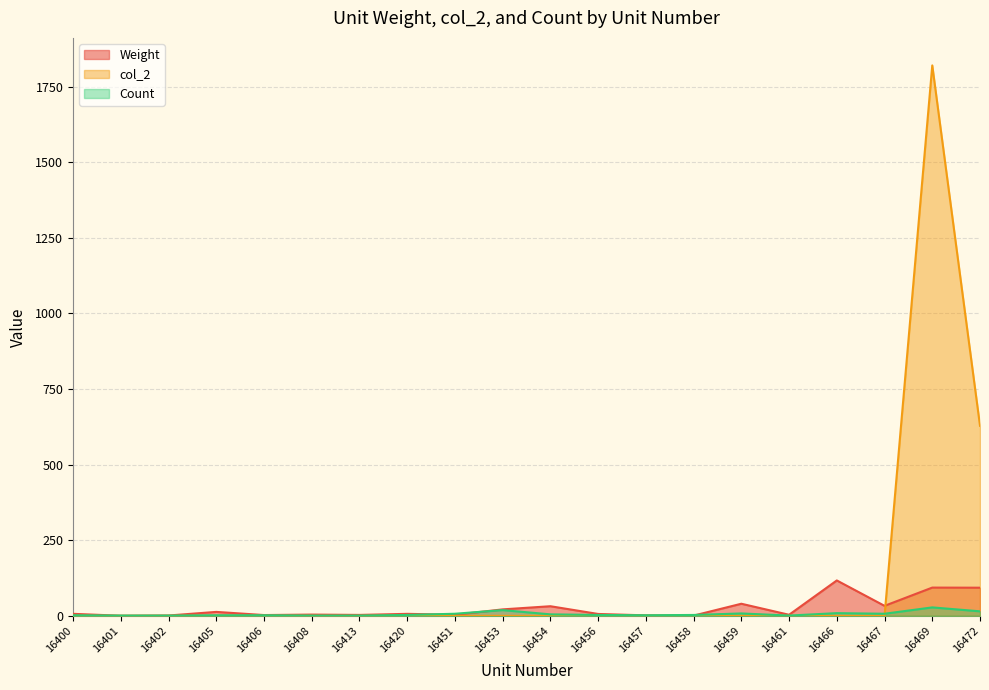

True or false: Count has a value of 1.0 at 16413.

True